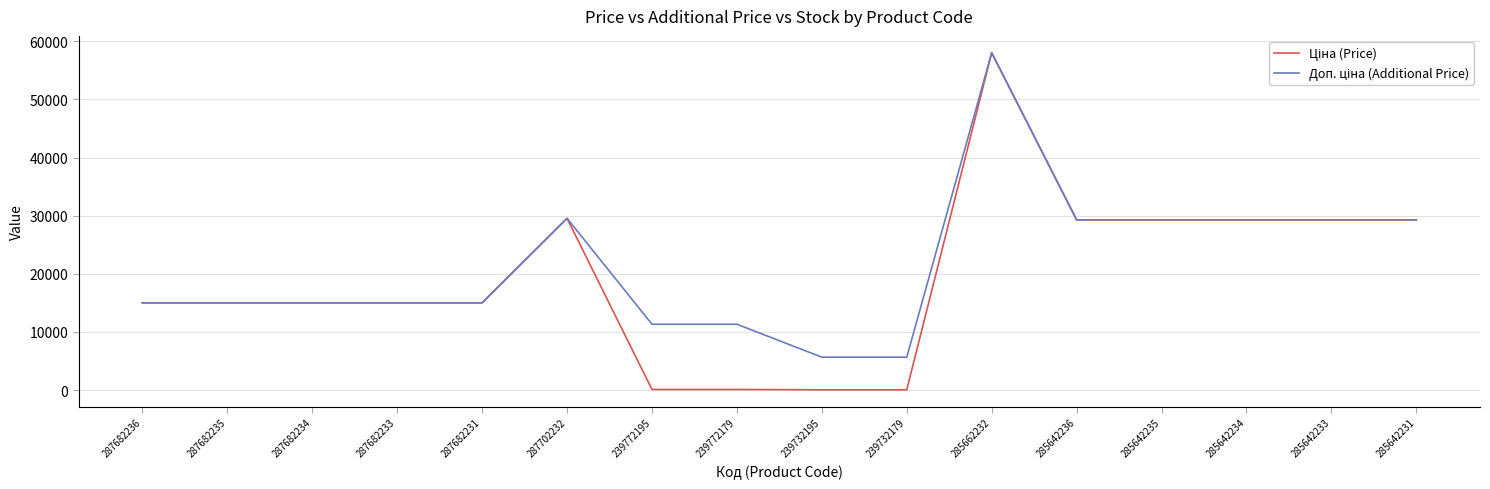

What is the greatest value displayed?

58037.0